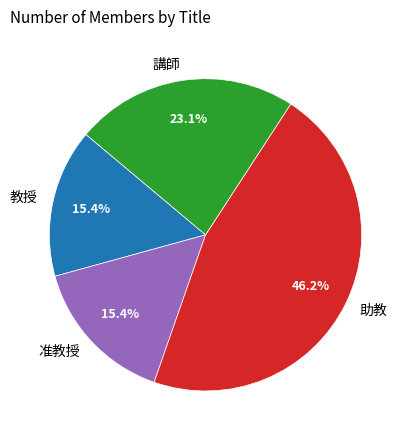

To the nearest percent, what portion does 講師 represent?

23%